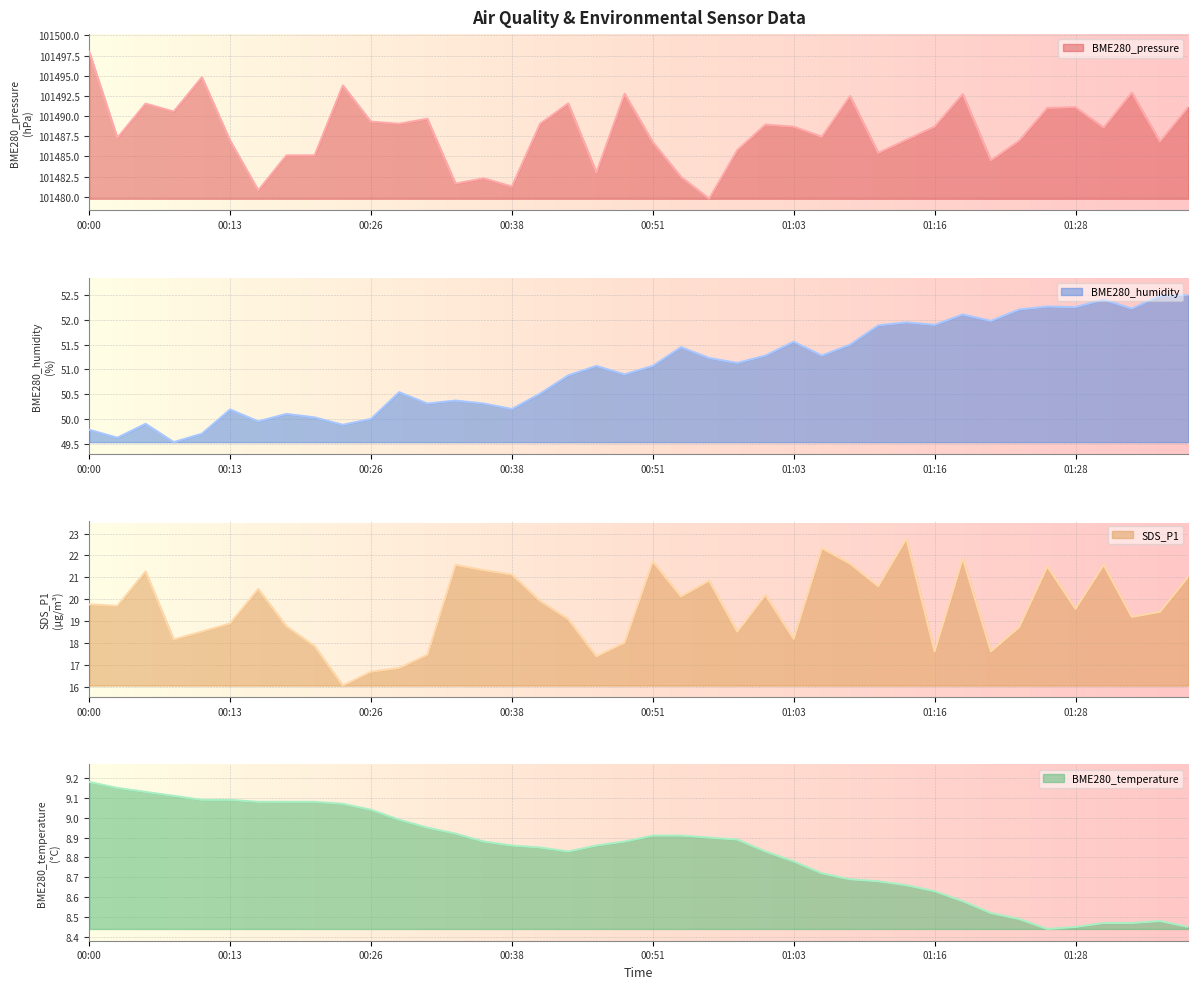

True or false: BME280_temperature has a value of 9.1 at 00:18.

True